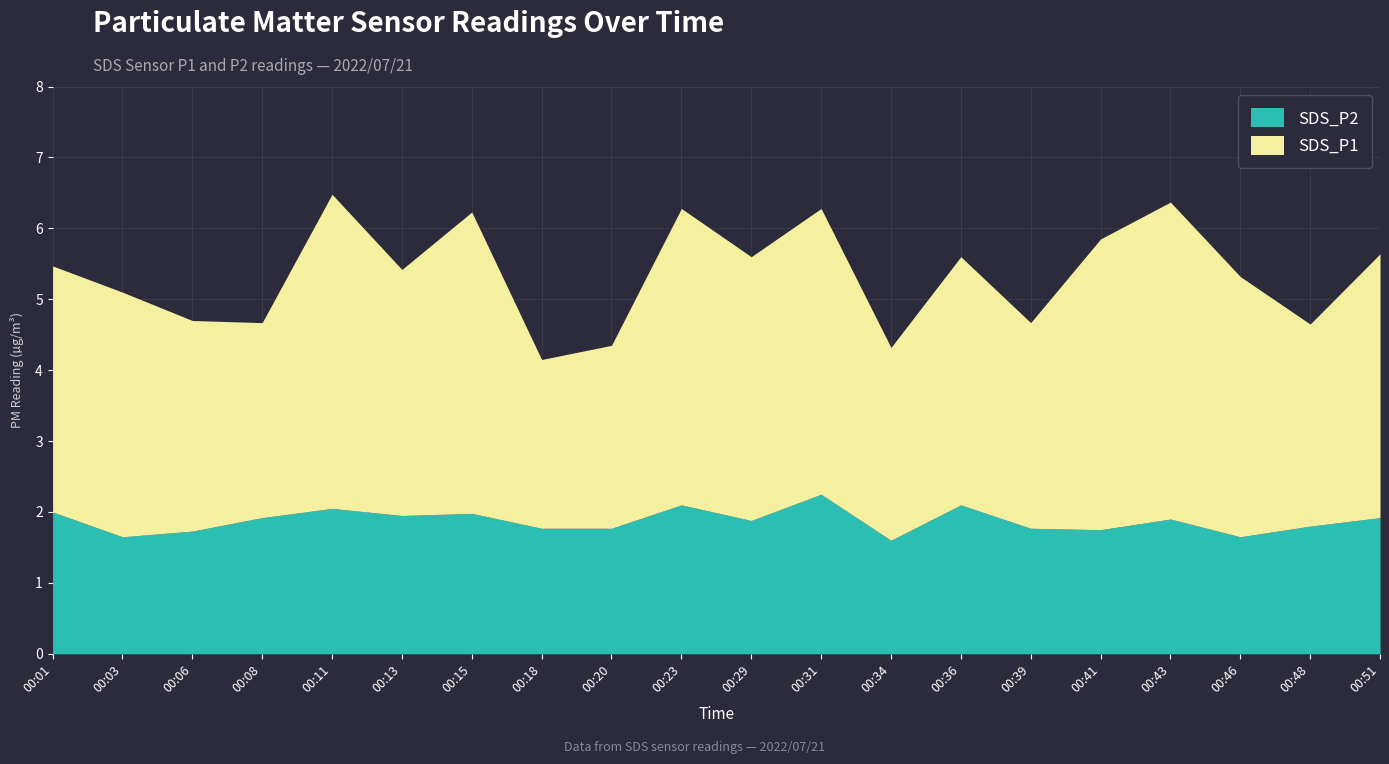

True or false: SDS_P1 and SDS_P2 intersect in this chart.

False